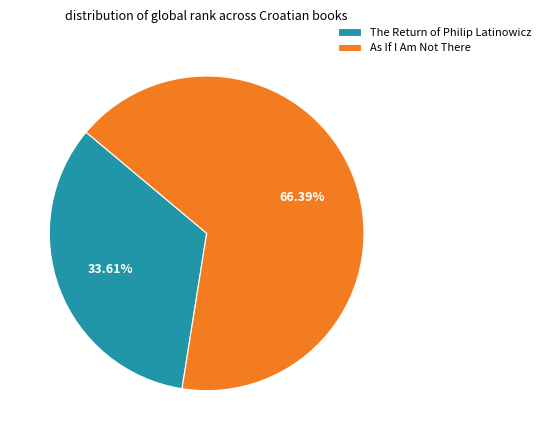

Is it true that As If I Am Not There is 73% of the pie?

False